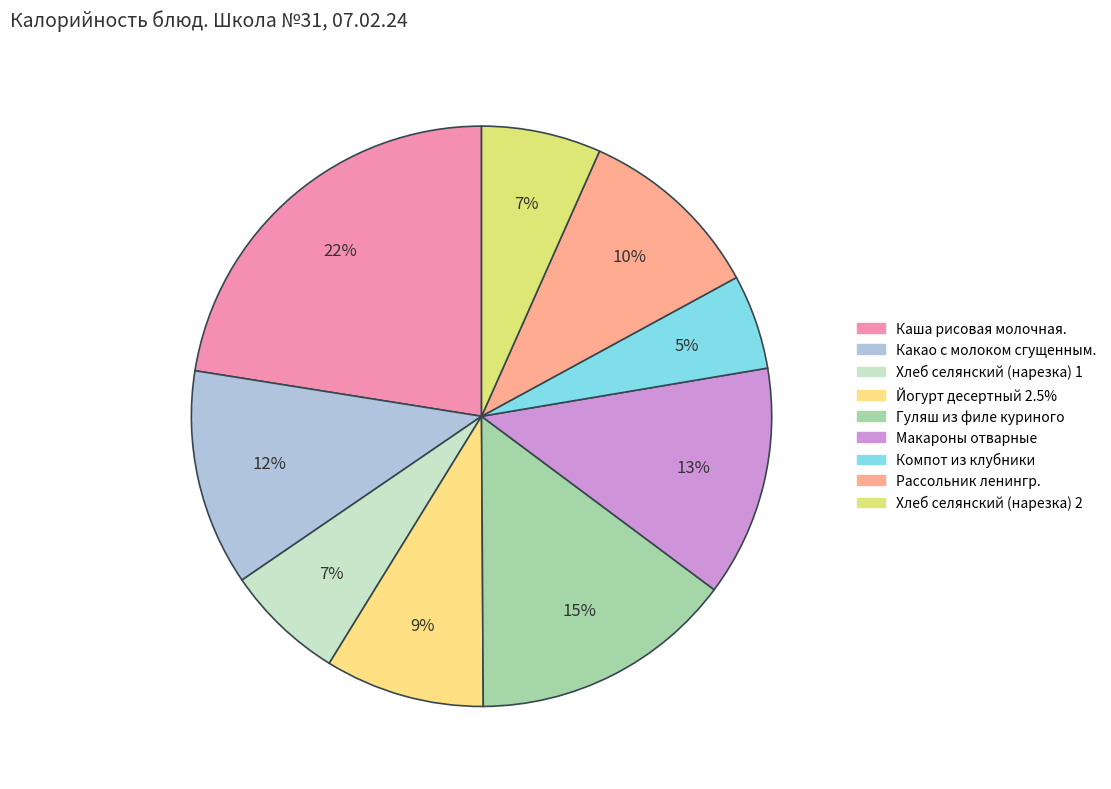

Which slice is the largest?

Каша рисовая молочная.